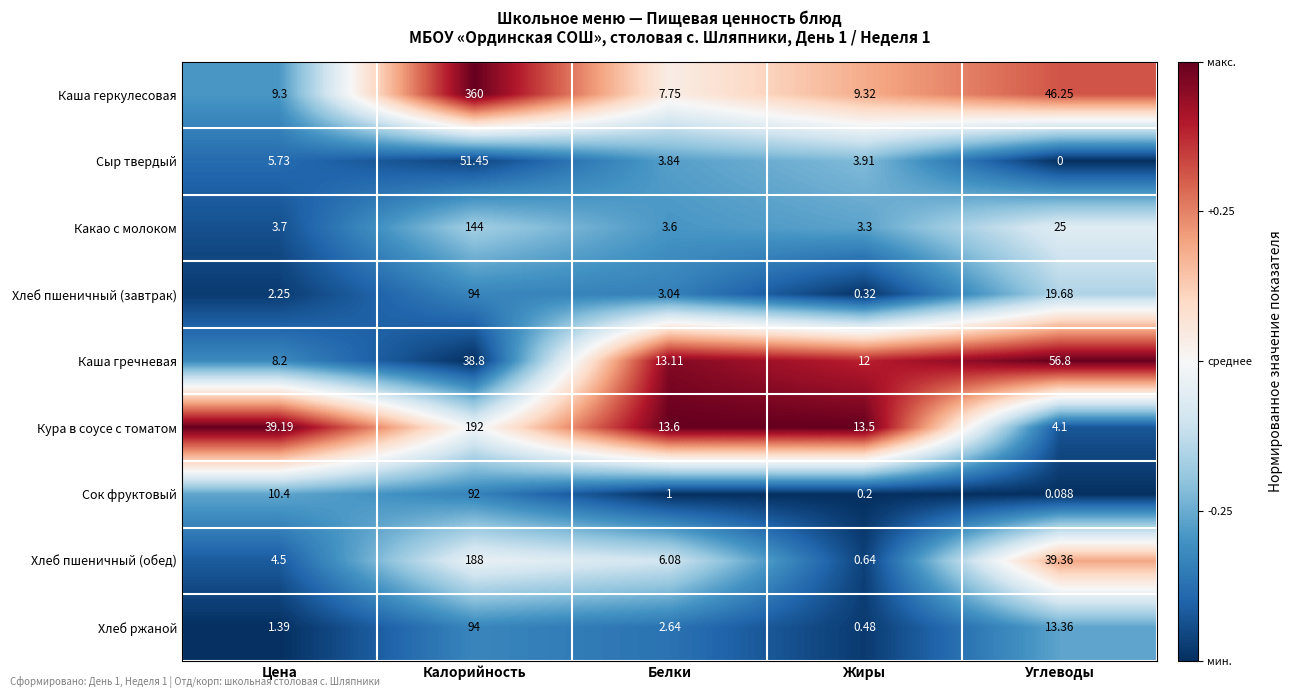

At which label is Какао с молоком closest to 73?

Углеводы